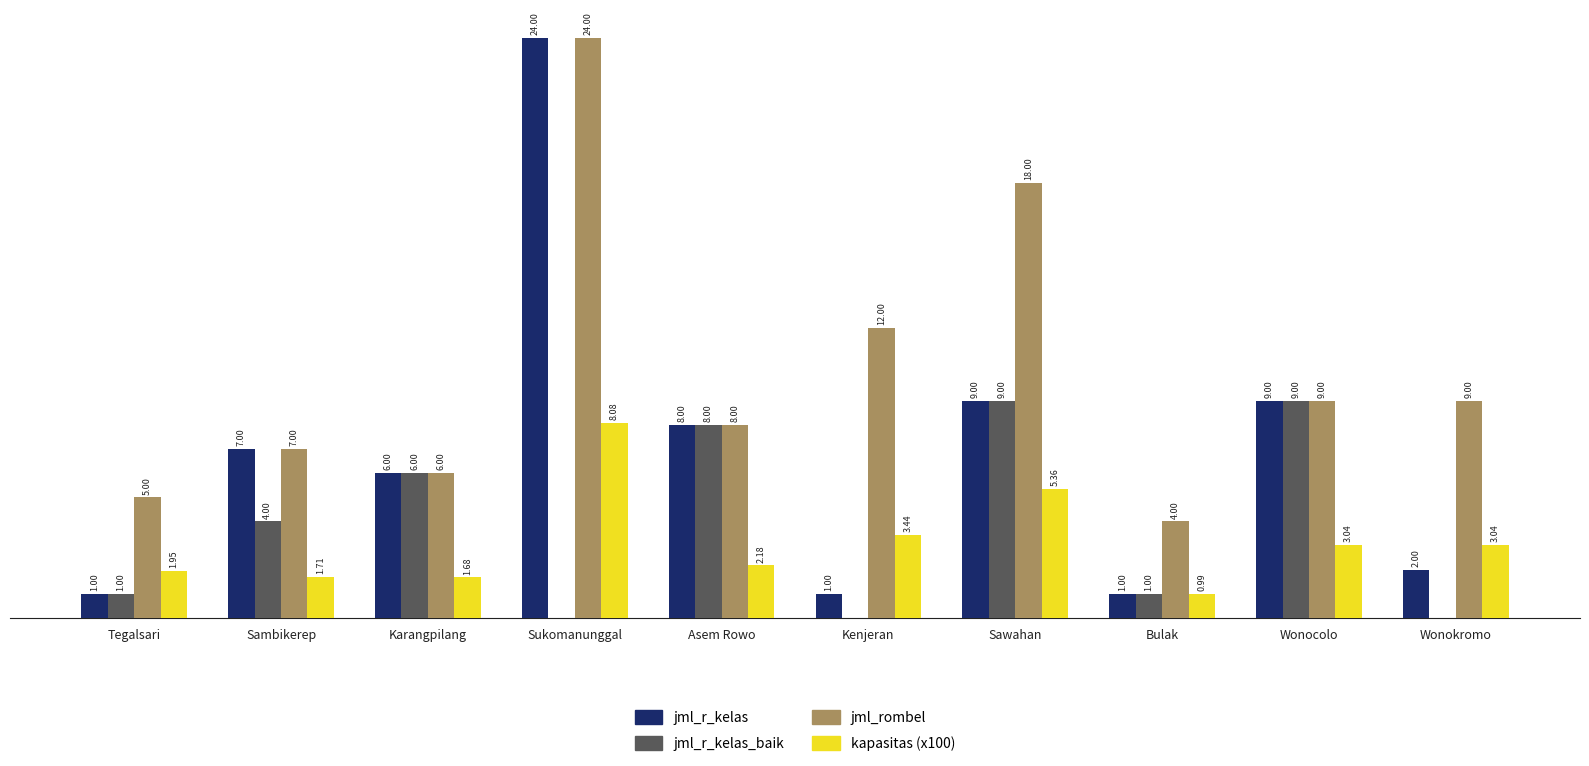

At which label does jml_rombel first exceed 9?

Sukomanunggal